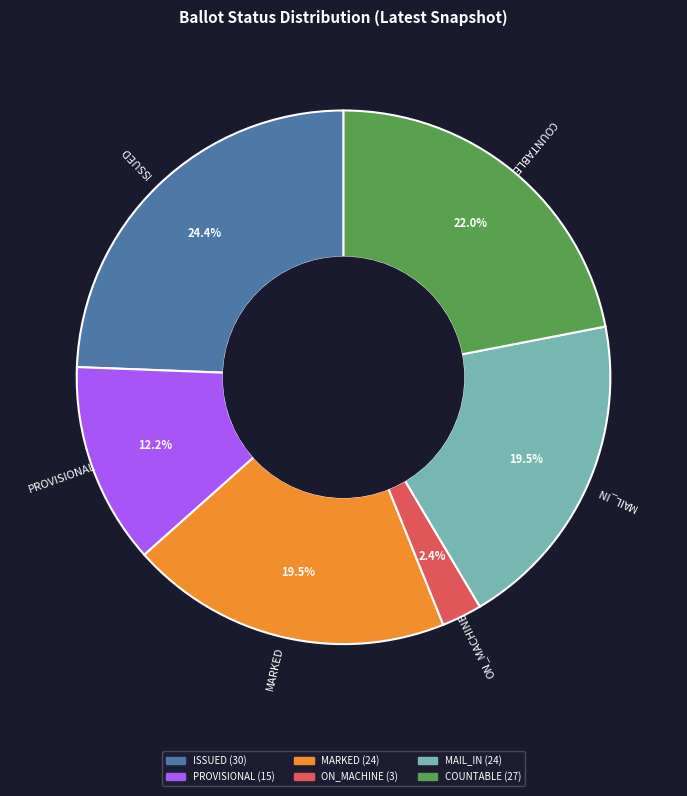

Does any single category account for the majority?

No